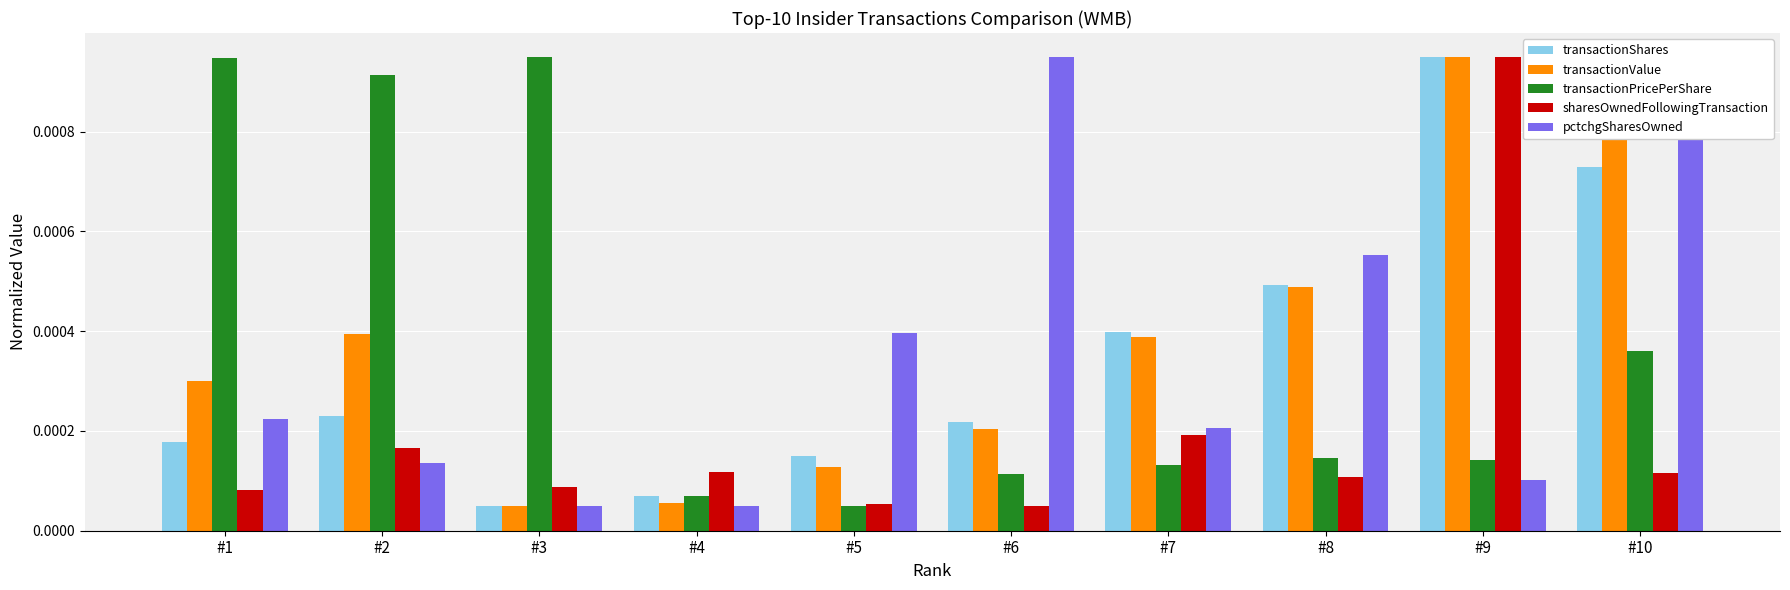

How many categories are shown in the chart?

10